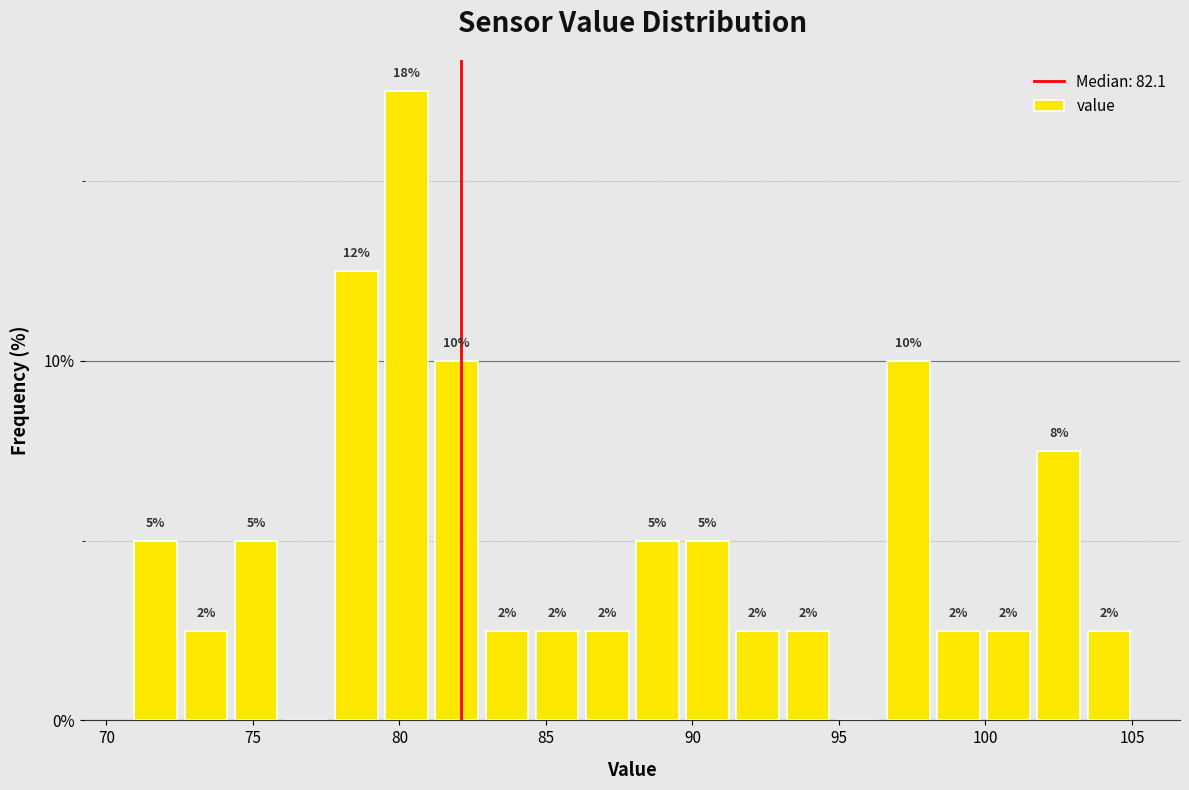

Read against the x-axis, roughly where is the centre of the tallest bar?

80.0